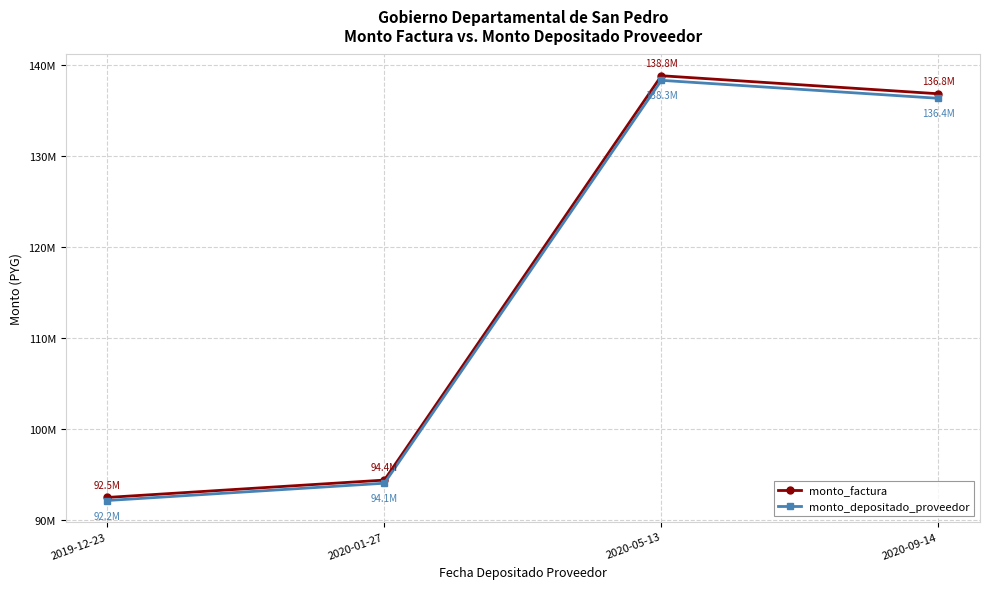

List the series in order of their overall mean, lowest first.

monto_depositado_proveedor, monto_factura